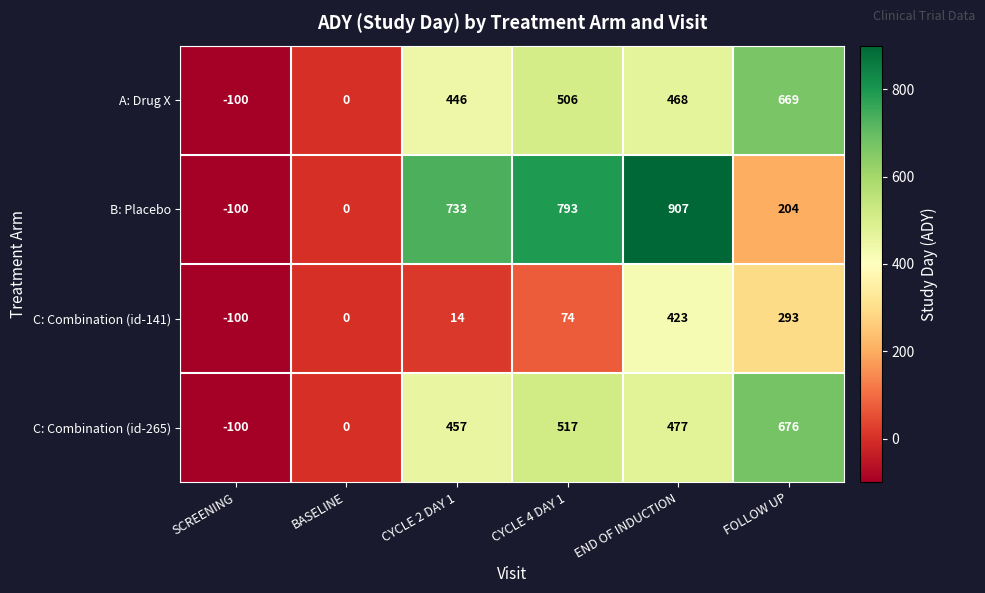

At how many categories does at least one series exceed 724?

3